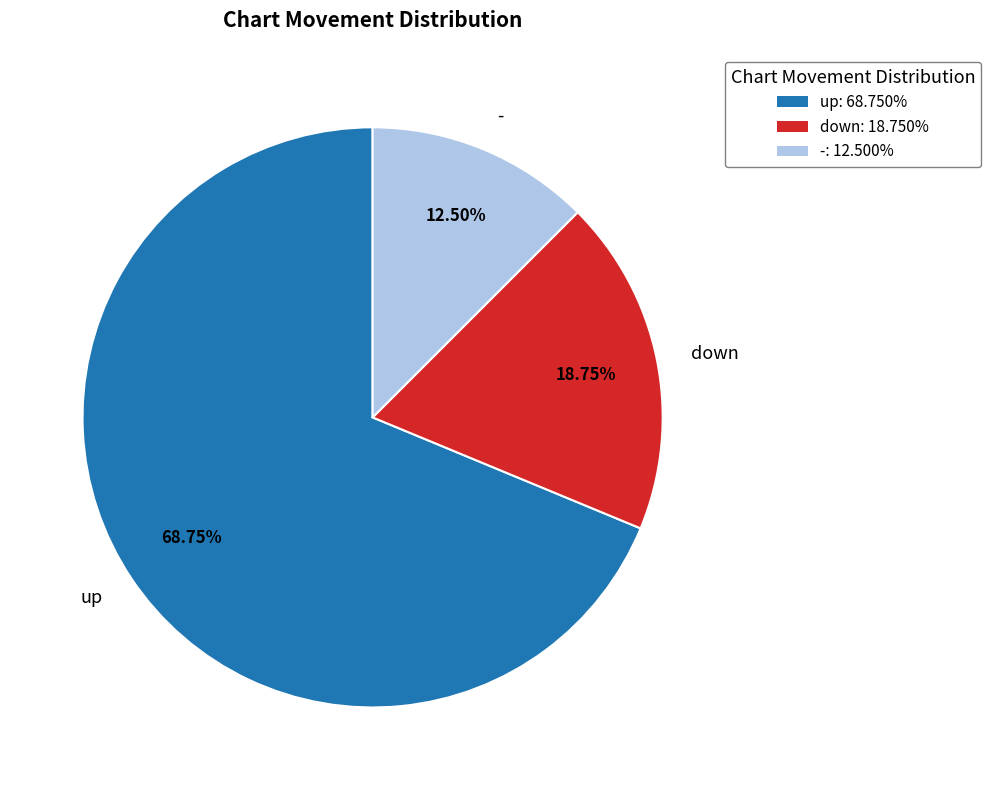

Rank the categories by value from lowest to highest.

-, down, up